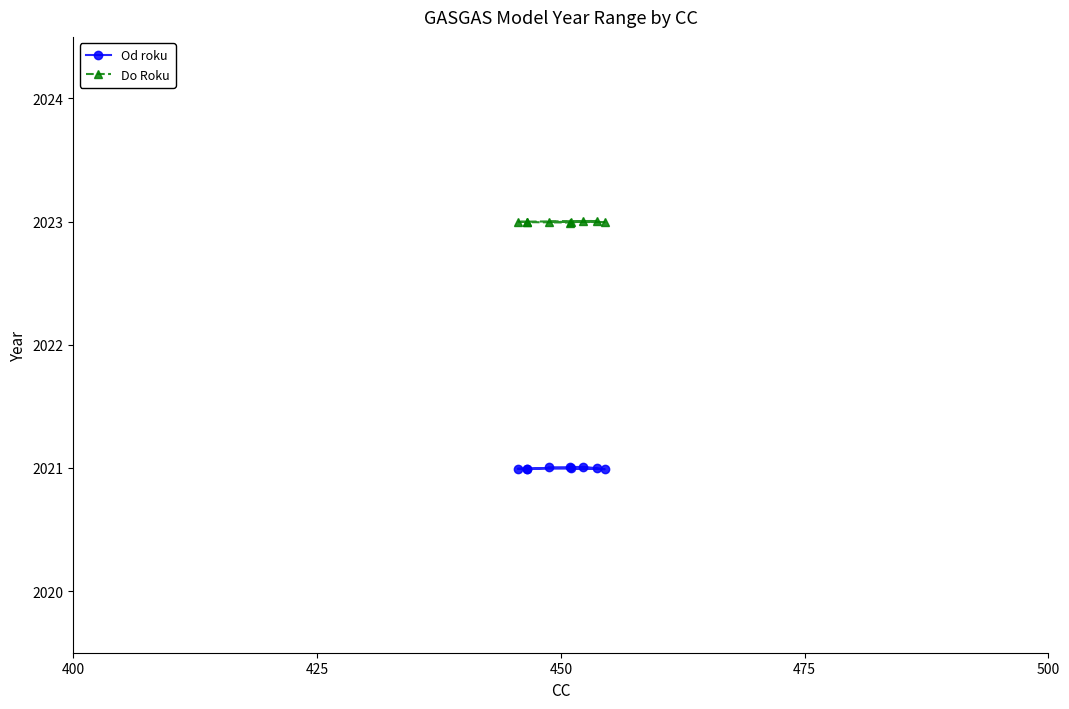

Reading left to right, list all the values displayed in this chart.

Od roku: 2021.0	2021.0	2021.0	2021.0	2021.0	2021.0	2021.0	2021.0	2021.0
Do Roku: 2023.0	2023.0	2023.0	2023.0	2023.0	2023.0	2023.0	2023.0	2023.0